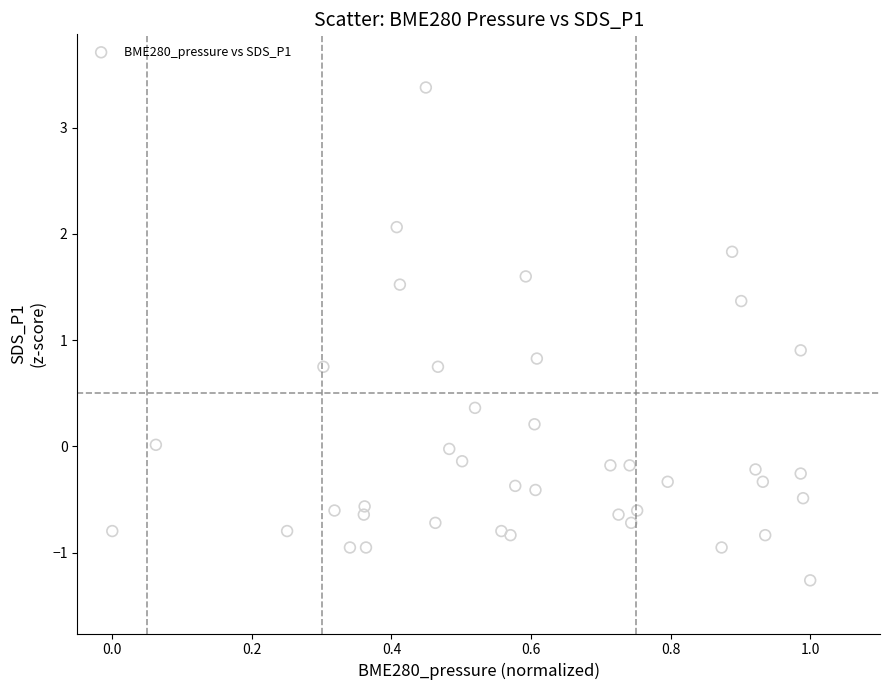

What Y value in the scatter plot is closest to 1?

0.9